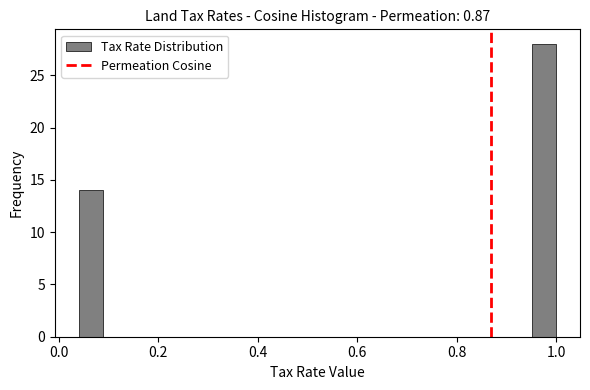

Around what value on the x-axis is the tallest bar? Give the approximate position of its centre, as read against the axis.

0.98